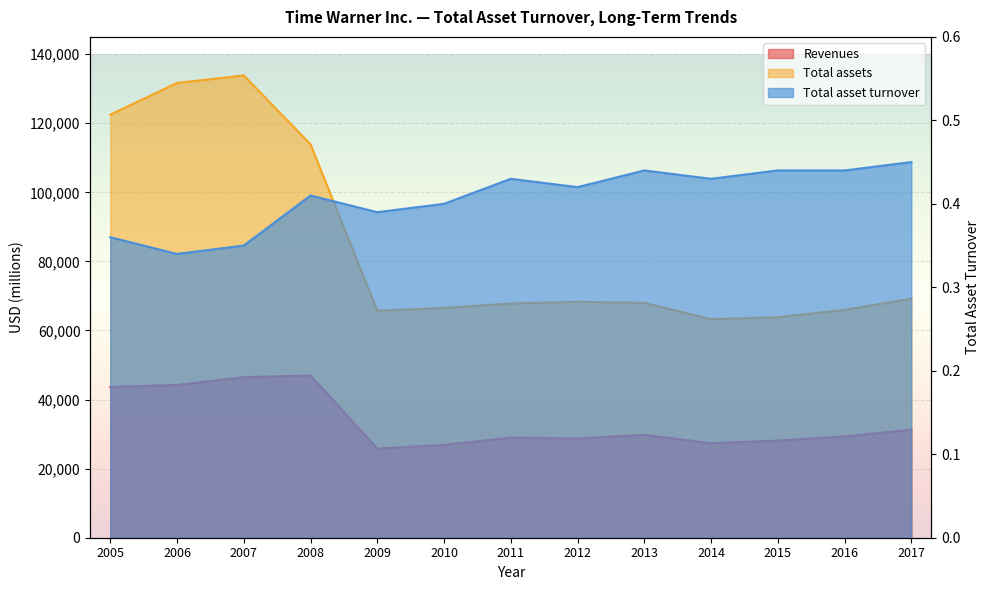

Reading left to right, list all the values displayed in this chart.

Revenues: 2005=43652.0	2006=44224.0	2007=46482.0	2008=46984.0	2009=25785.0	2010=26888.0	2011=28974.0	2012=28729.0	2013=29795.0	2014=27359.0	2015=28118.0	2016=29318.0	2017=31271.0
Total assets: 2005=122475.0	2006=131669.0	2007=133830.0	2008=113896.0	2009=65730.0	2010=66524.0	2011=67801.0	2012=68304.0	2013=67994.0	2014=63259.0	2015=63848.0	2016=65966.0	2017=69209.0
Total asset turnover: 2005=0.4	2006=0.3	2007=0.3	2008=0.4	2009=0.4	2010=0.4	2011=0.4	2012=0.4	2013=0.4	2014=0.4	2015=0.4	2016=0.4	2017=0.5